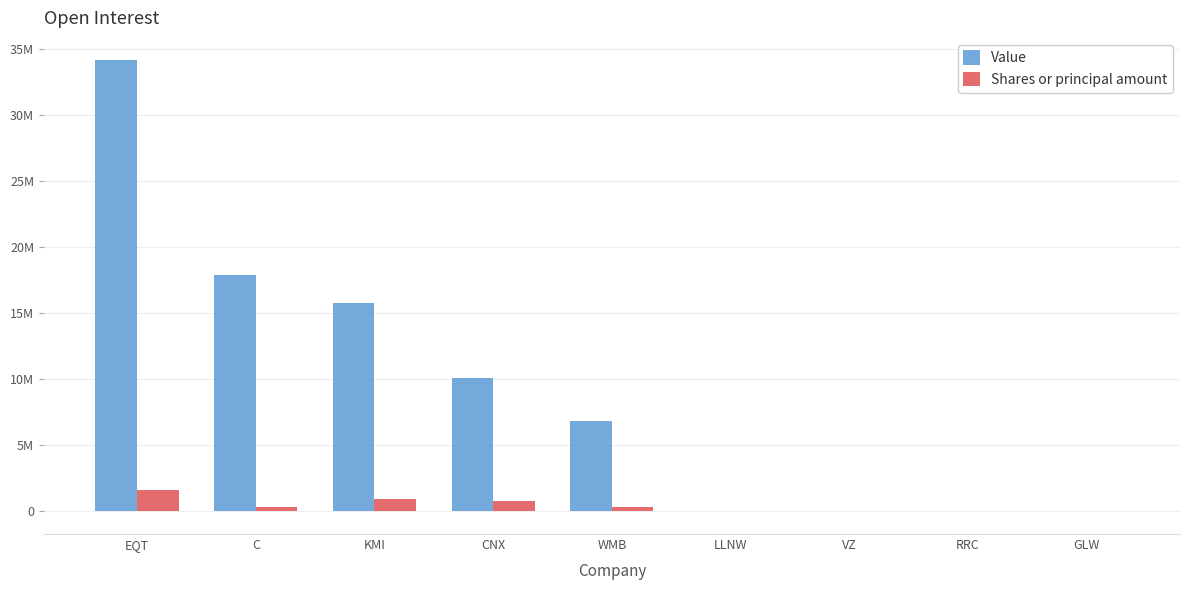

What is the difference between the maximum and minimum values in the Value series?

34162000